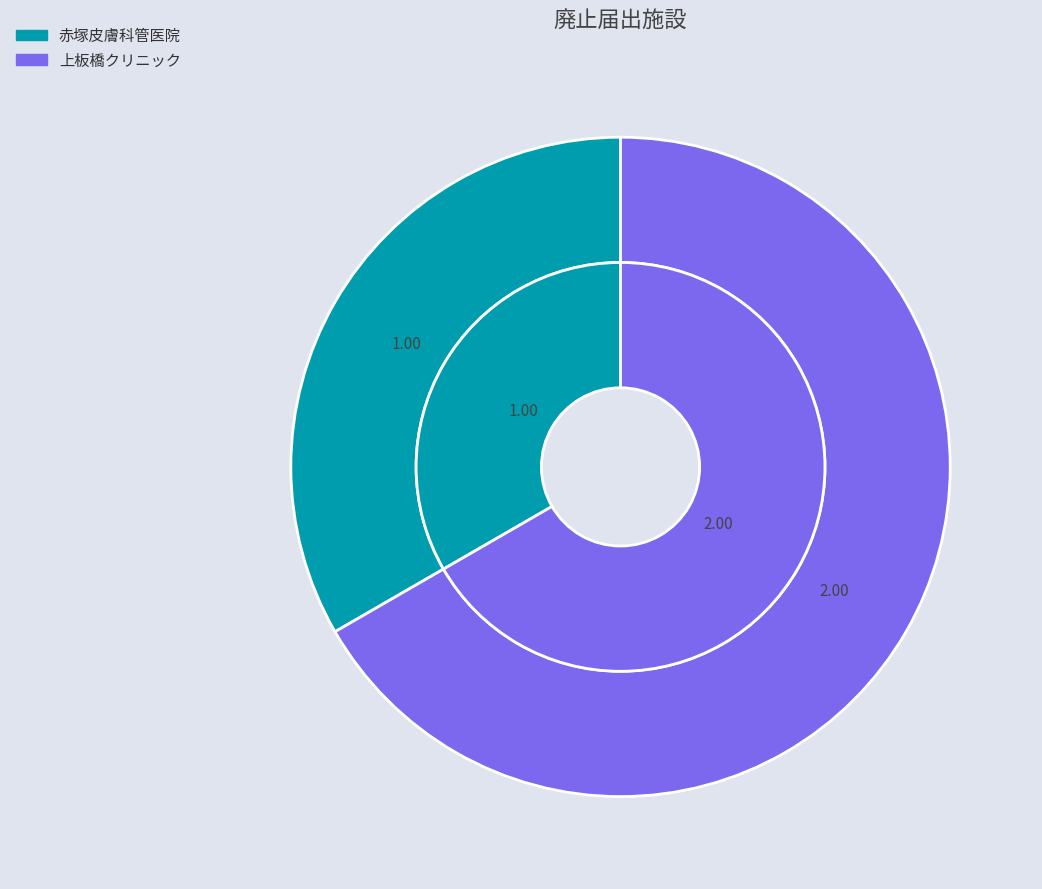

The 赤塚皮膚科管医院 slice represents 43% of the pie. True or false?

False